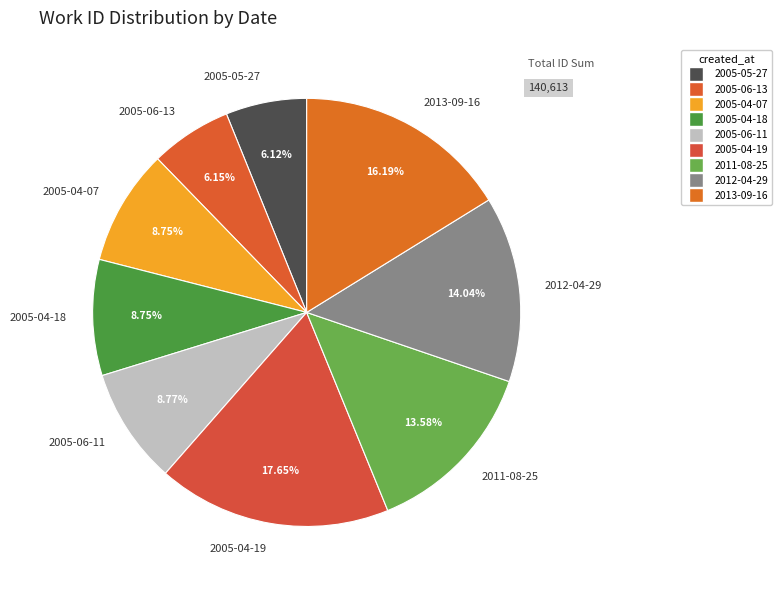

Do 2005-06-13 and 2005-04-18 together represent more than half of the pie?

No